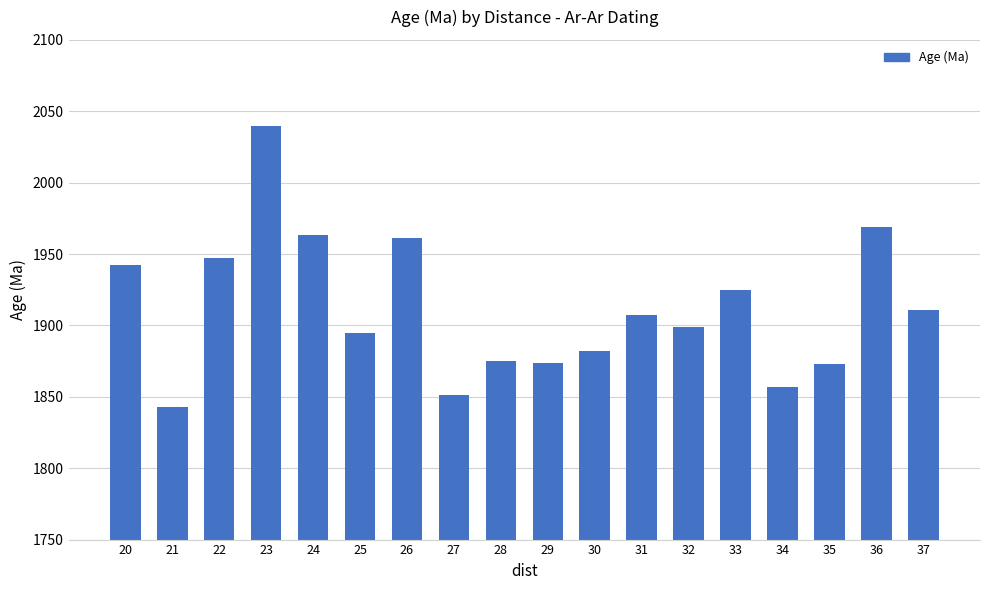

What is the ratio of the value at 27 to the value at 33?

1.0